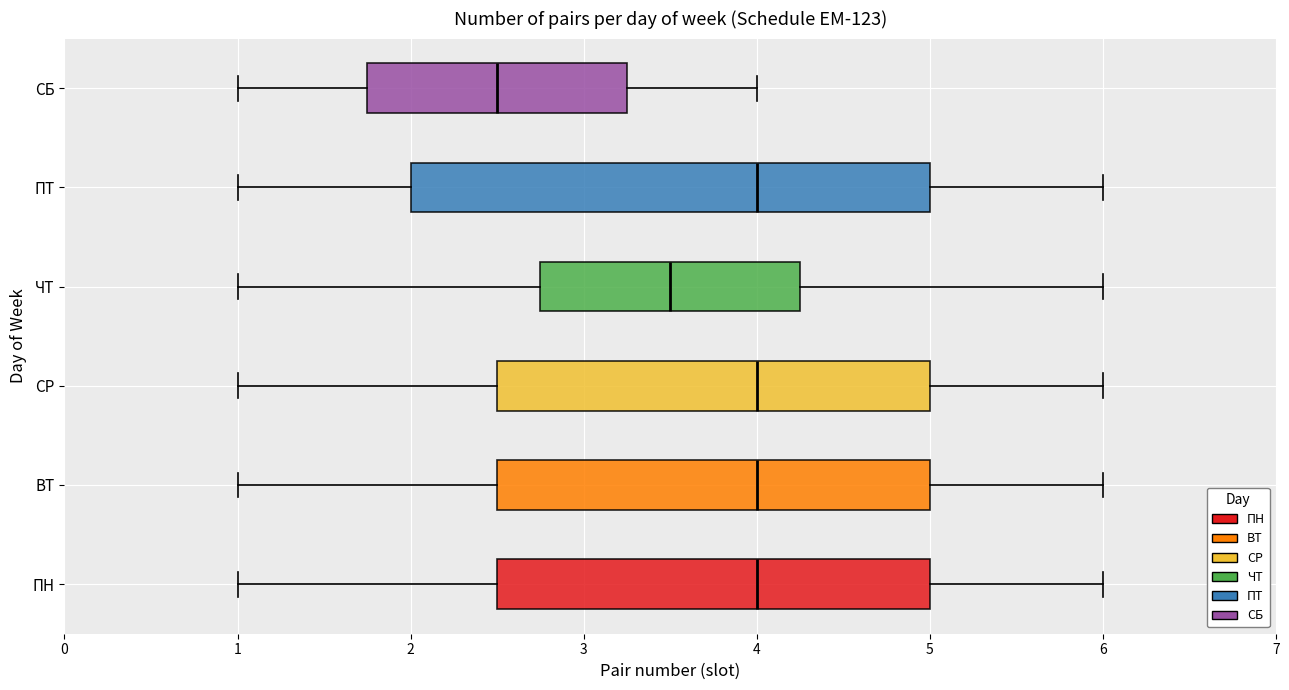

Reading bottom to top, read every box against the x-axis: the position of its median line, the range the box covers, and the ends of its whiskers. The values are not printed on the chart, so give them approximately, as read against the axis.

ПН: median 4.0, box 2.5 to 5.0, whiskers 1.0 to 6.0
ВТ: median 4.0, box 2.5 to 5.0, whiskers 1.0 to 6.0
СР: median 4.0, box 2.5 to 5.0, whiskers 1.0 to 6.0
ЧТ: median 3.5, box 2.8 to 4.3, whiskers 1.0 to 6.0
ПТ: median 4.0, box 2.0 to 5.0, whiskers 1.0 to 6.0
СБ: median 2.5, box 1.8 to 3.3, whiskers 1.0 to 4.0